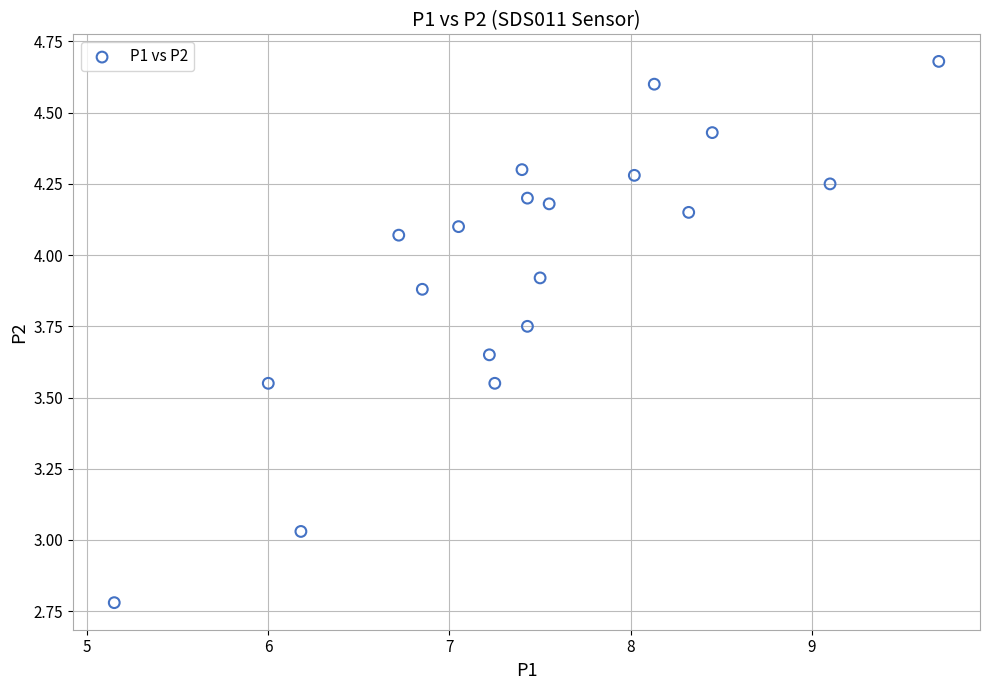

What is the range of X values (max minus min)?

4.5